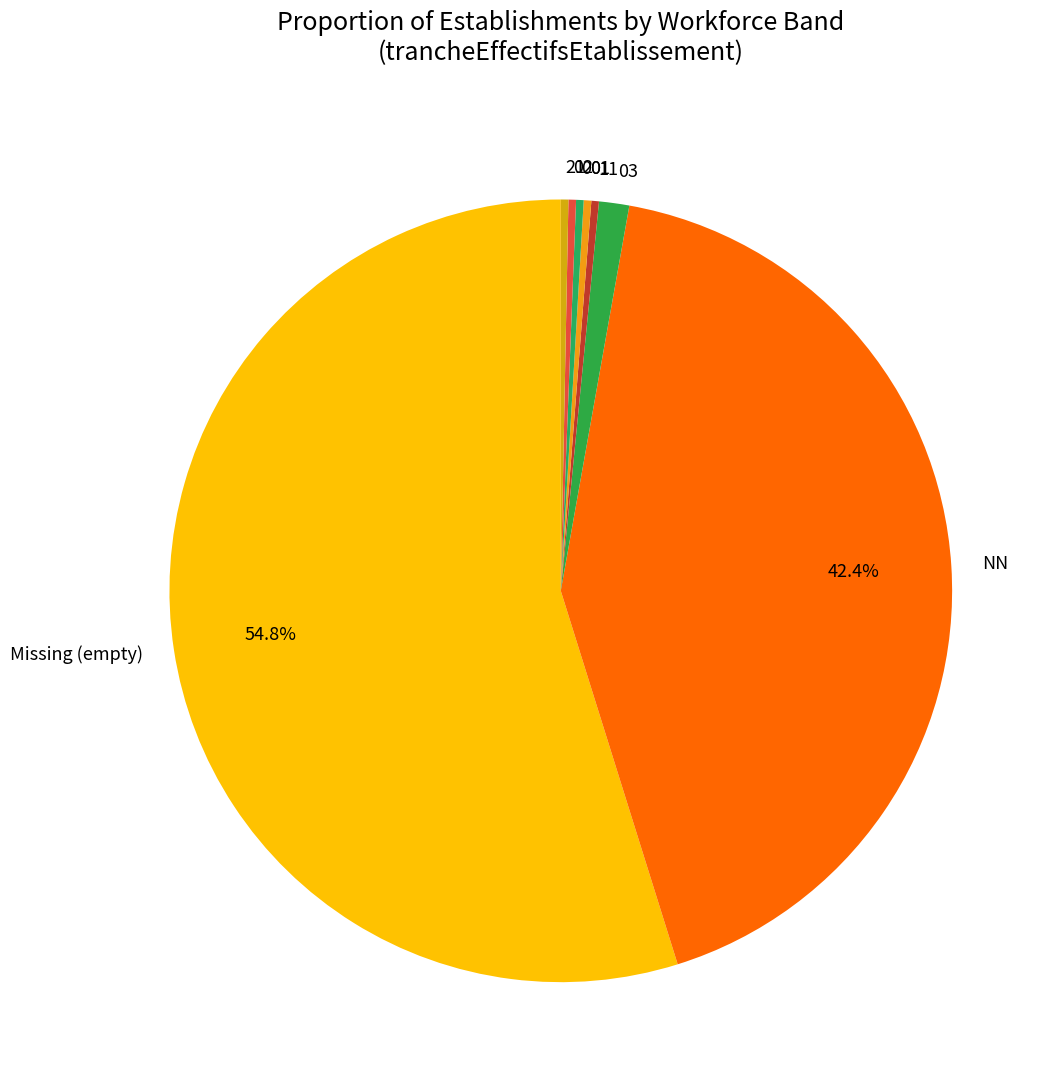

Which category has the biggest portion of the pie?

Missing (empty)